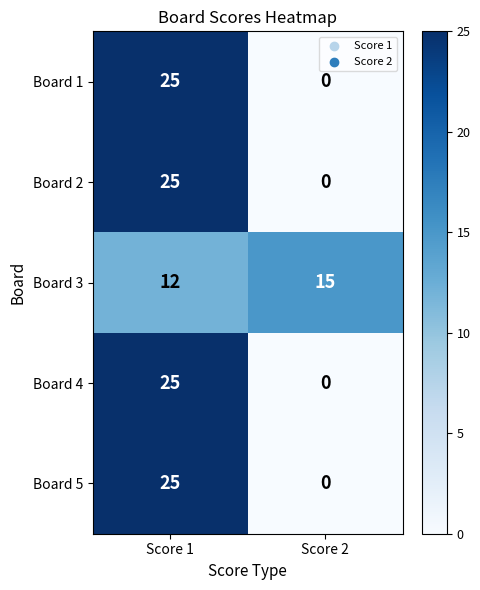

At which category is the sum across all series the highest?

Score 1